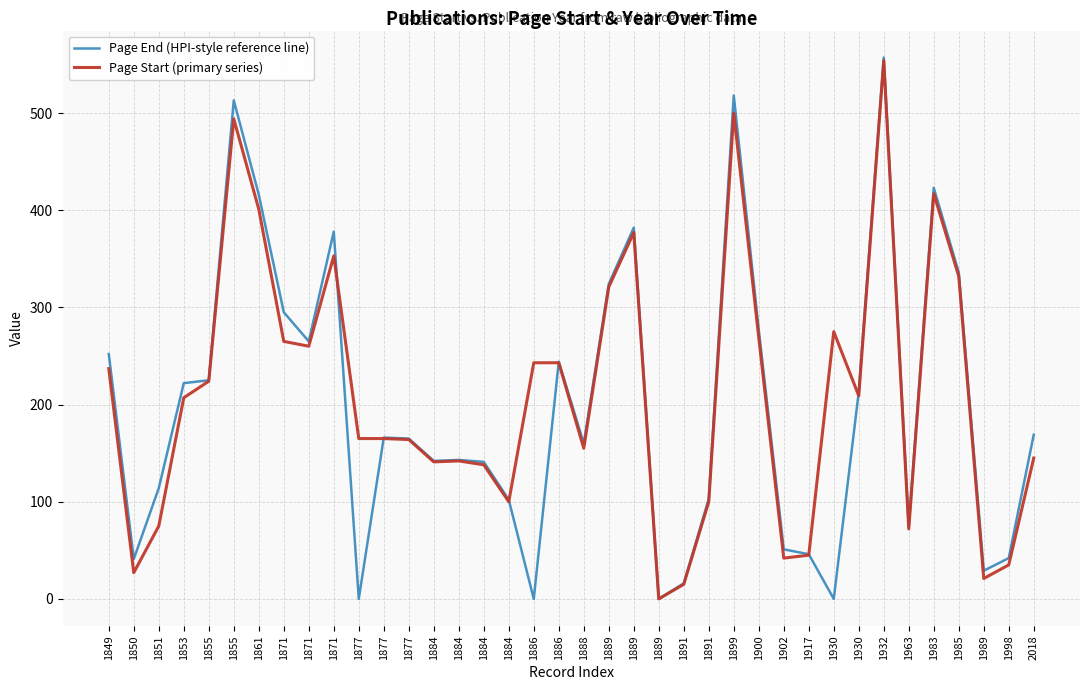

Between 1989 and 1917, which is larger?

1917